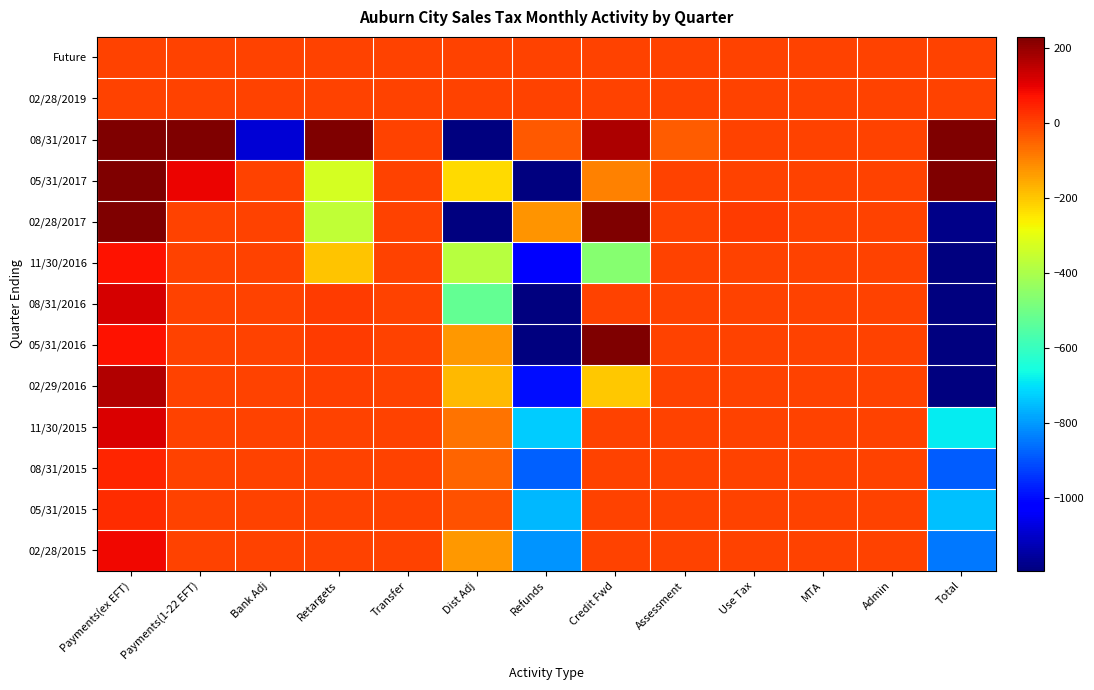

At Refunds, list the series in order from largest to smallest.

02/28/2019, Future, 08/31/2017, 02/28/2017, 11/30/2015, 05/31/2015, 02/28/2015, 08/31/2015, 02/29/2016, 11/30/2016, 08/31/2016, 05/31/2016, 05/31/2017